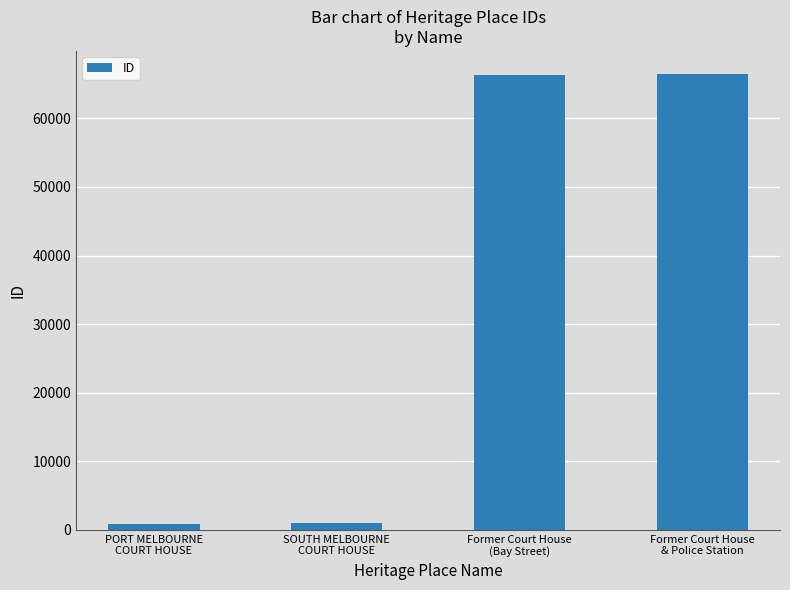

What is the difference between the second highest and second lowest values?

65350